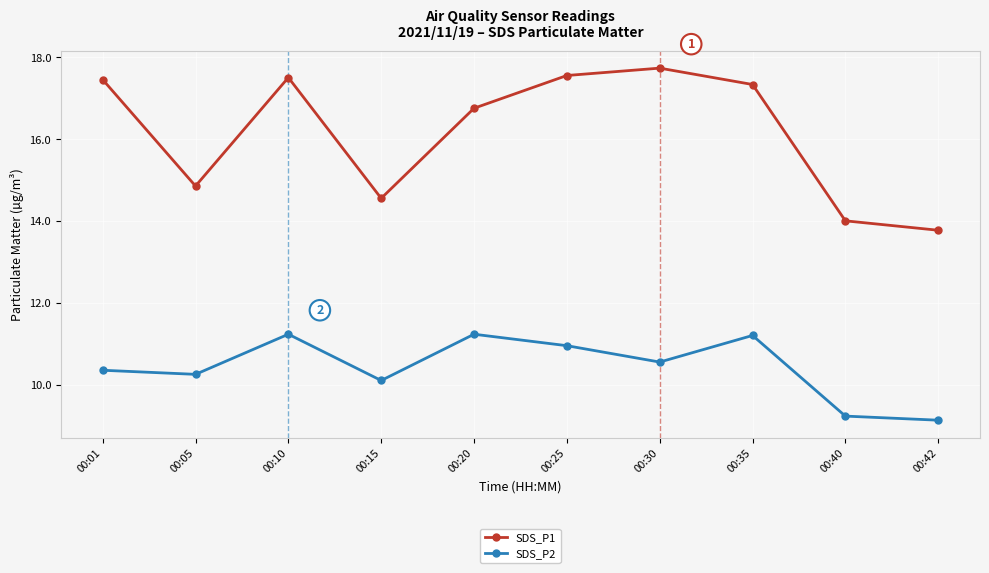

True or false: SDS_P1 has a value of 29.0 at 00:01.

False